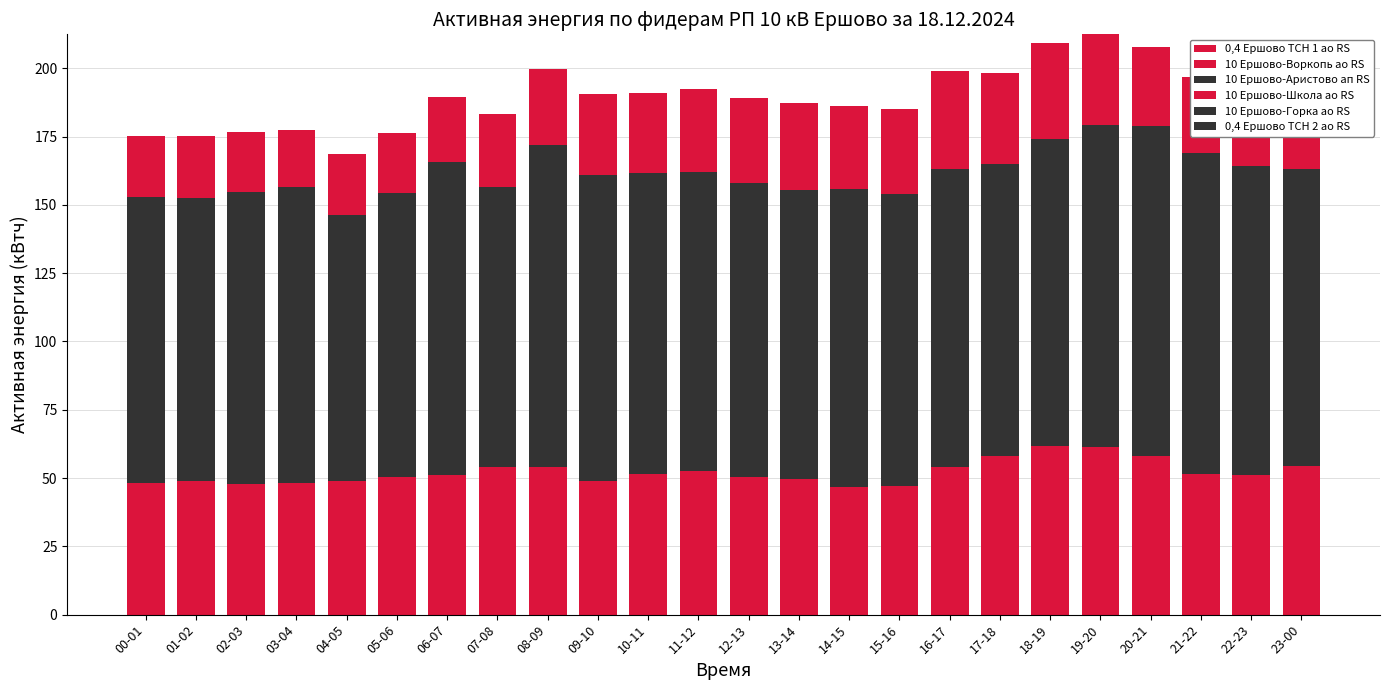

Does the chart contain stacked bars?

Yes